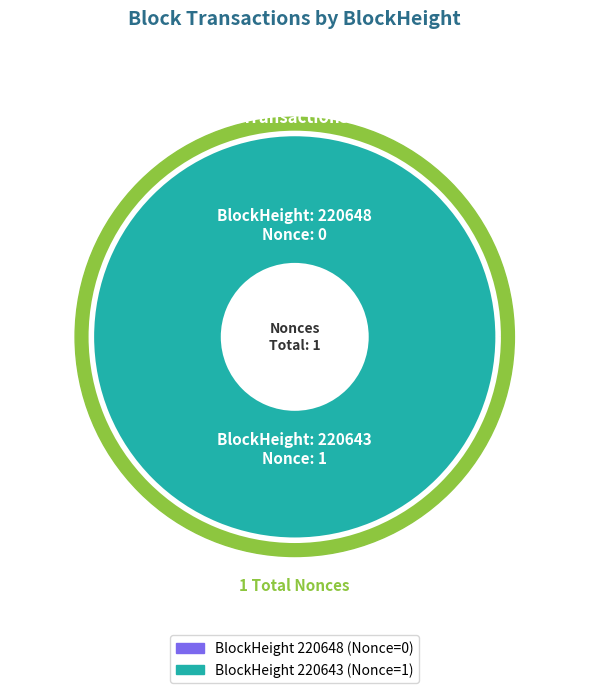

Count the number of slices in the pie.

2